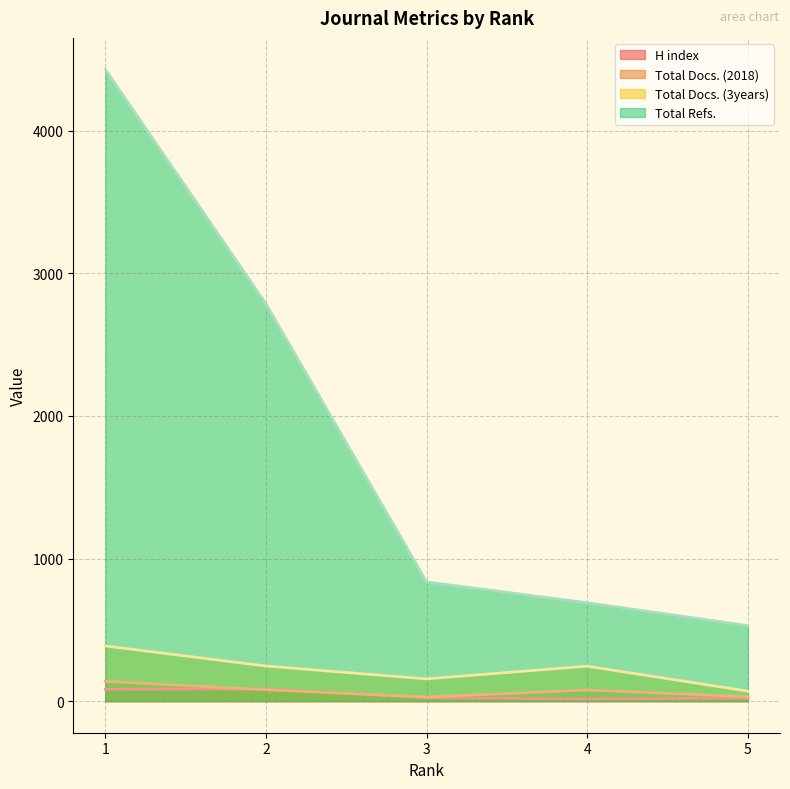

True or false: Total Docs. (2018) and Total Docs. (3years) cross at least once.

False